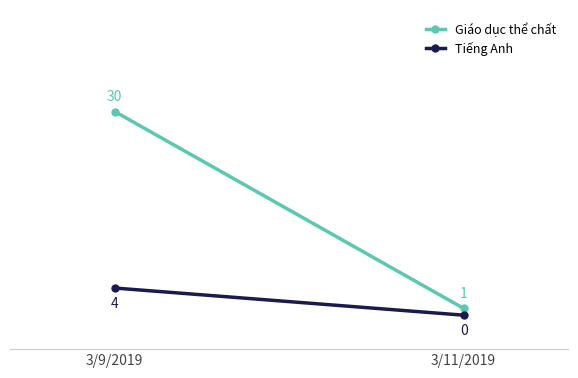

What is the sum of all Giáo dục thể chất values?

31